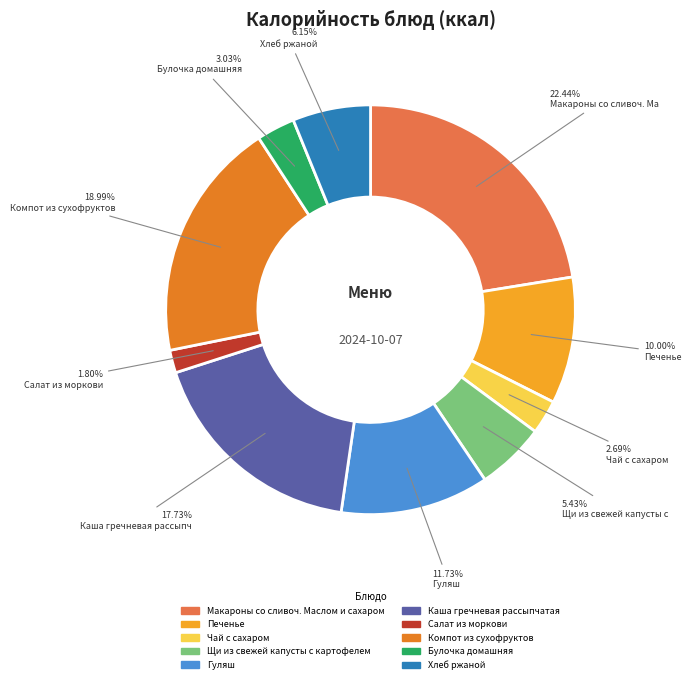

Is it true that Печенье is 10% of the pie?

True